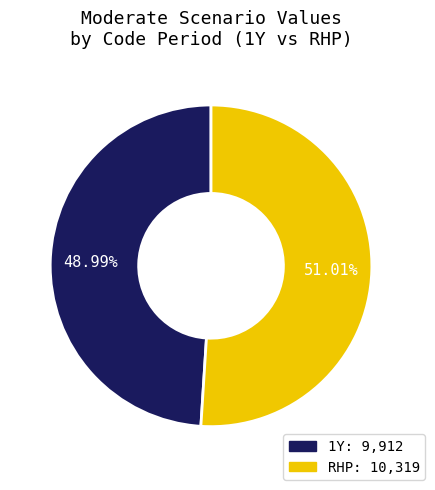

Is there any slice that represents more than half of the pie?

Yes